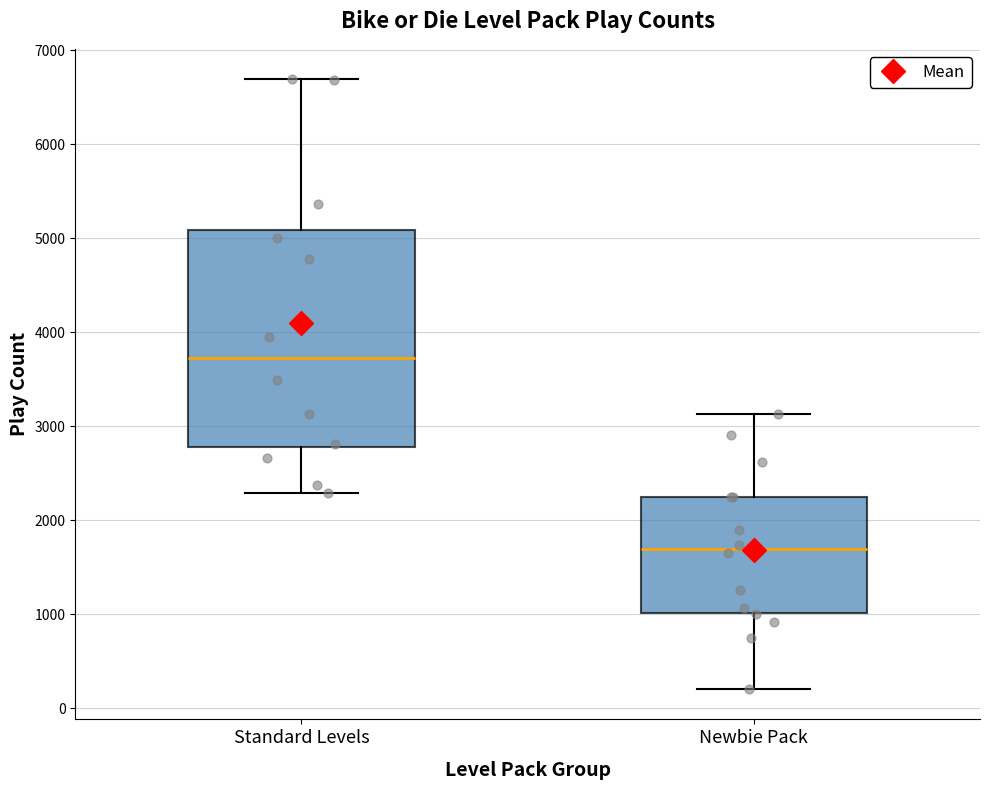

Which box has the lowest median line?

Newbie Pack